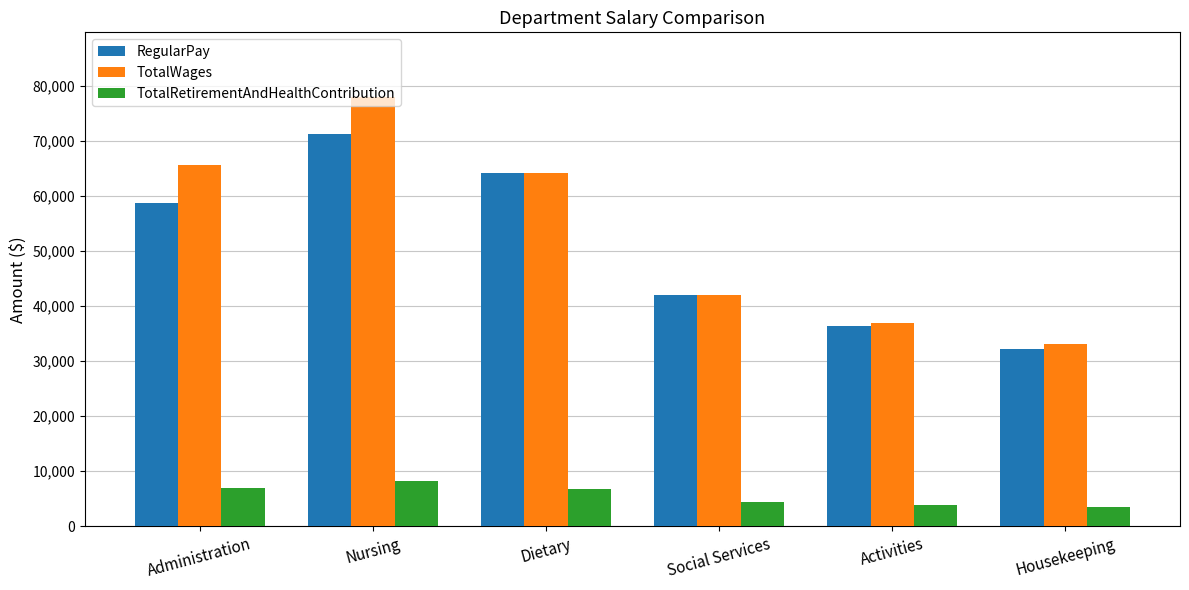

Does the chart contain any negative values?

No